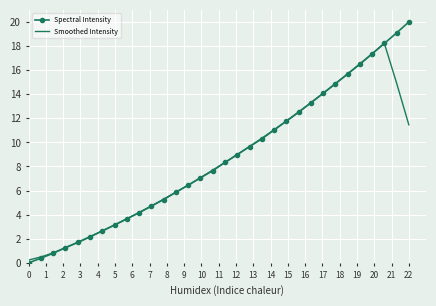

Rank the series by their maximum value, from highest to lowest.

Spectral Intensity, Smoothed Intensity